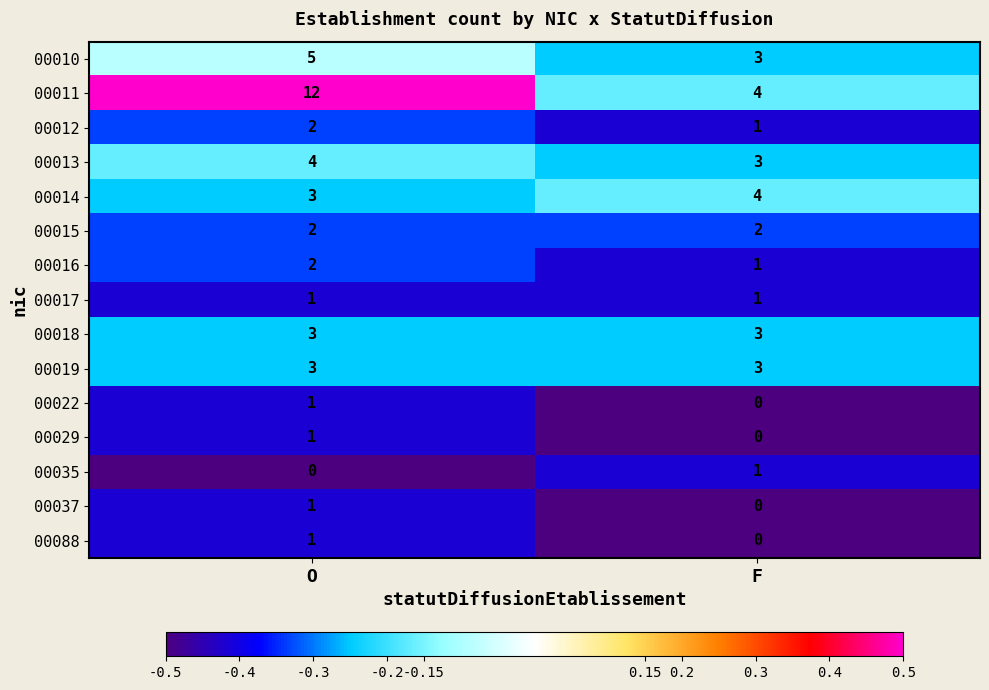

At which category does the chart reach its peak across all series?

O